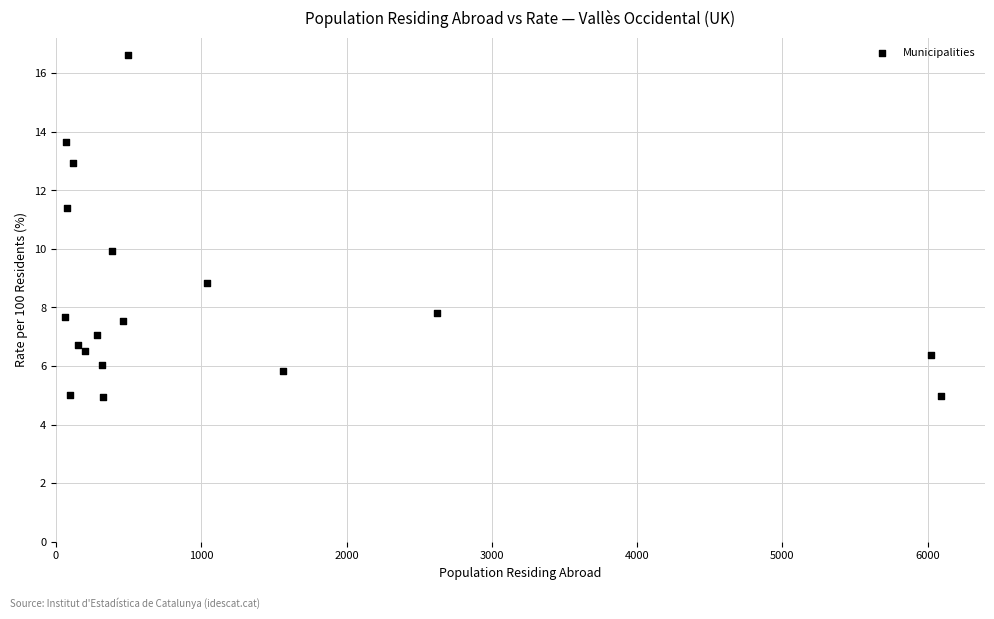

What is the range of Y values (max minus min)?

11.7